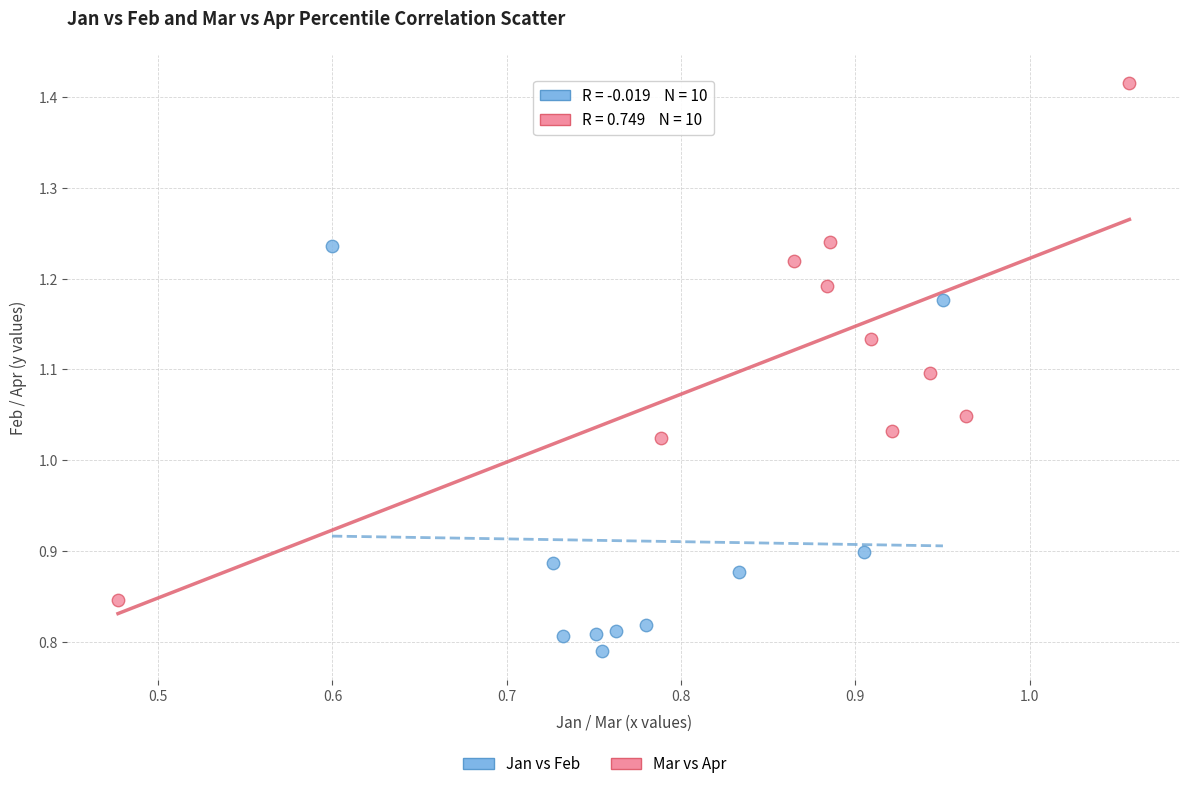

Which series has the widest spread of Y values?

Mar vs Apr